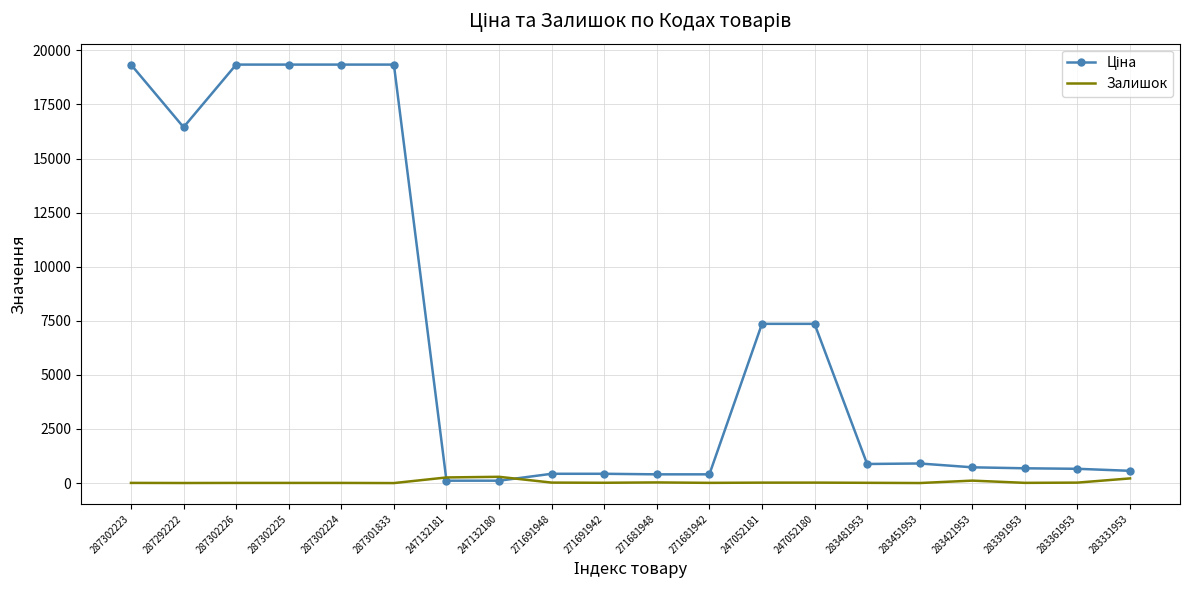

What is the maximum value shown in the chart?

19343.1